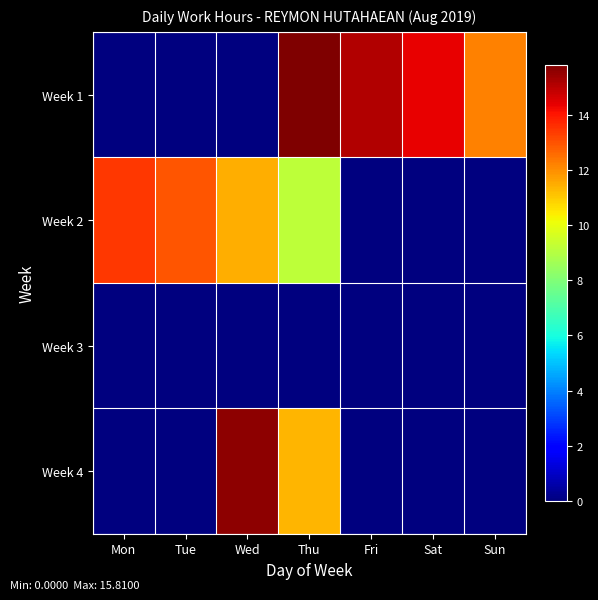

Rank the series by their maximum value, from lowest to highest.

Week 3, Week 2, Week 4, Week 1